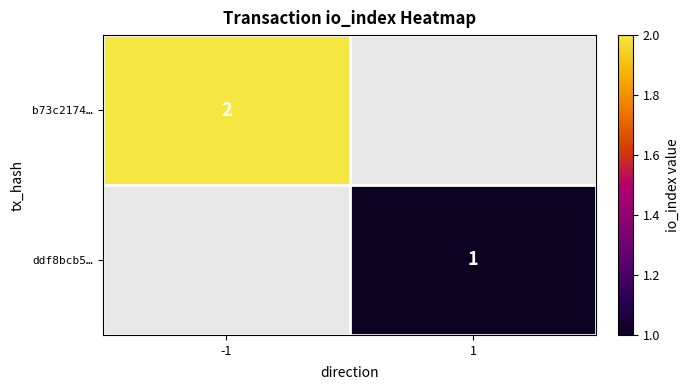

True or false: b73c2174… has a value of 3 at -1.

False